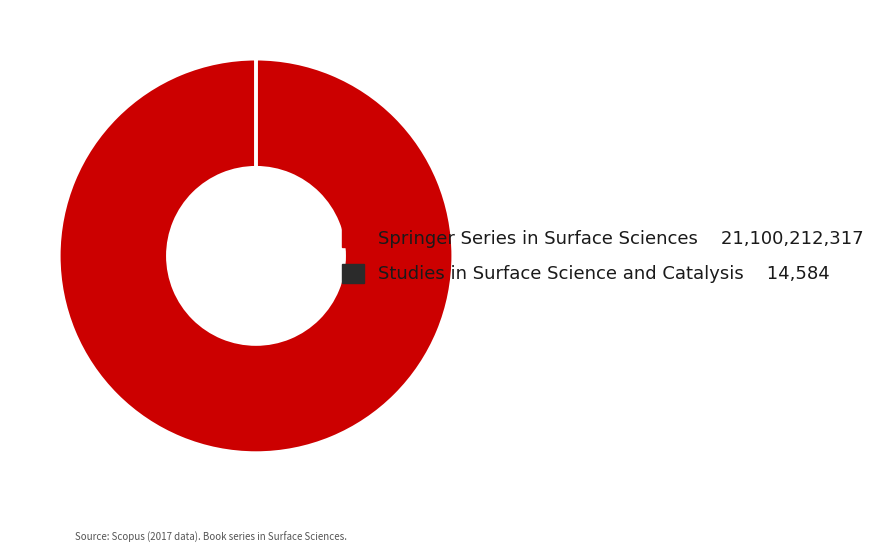

Is Springer Series in Surface Sciences the majority of the pie?

Yes